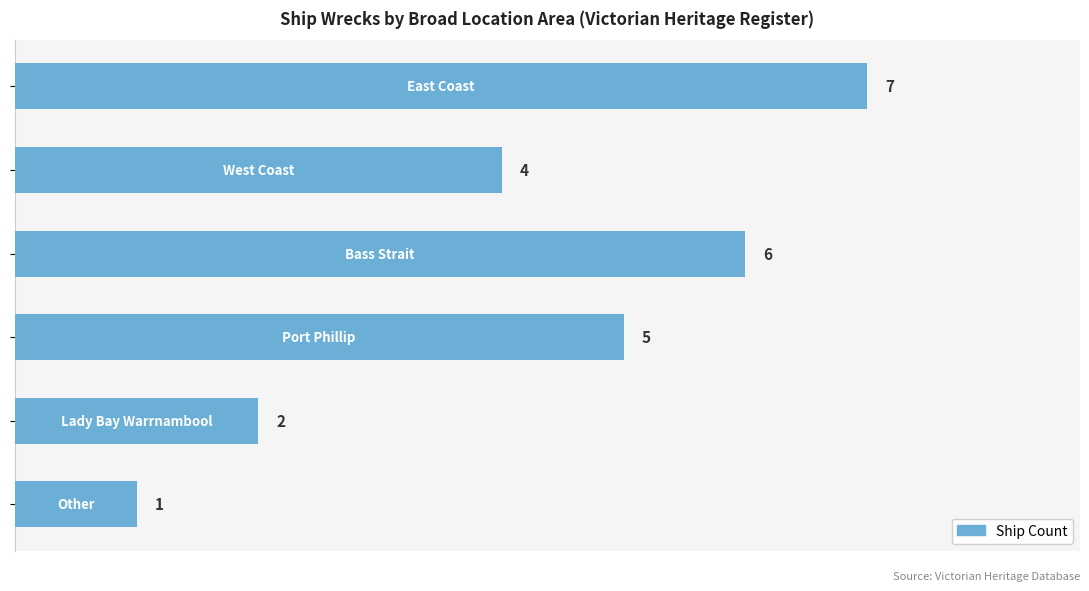

Reading bottom to top, extract all data points from this chart.

1	2	5	6	4	7